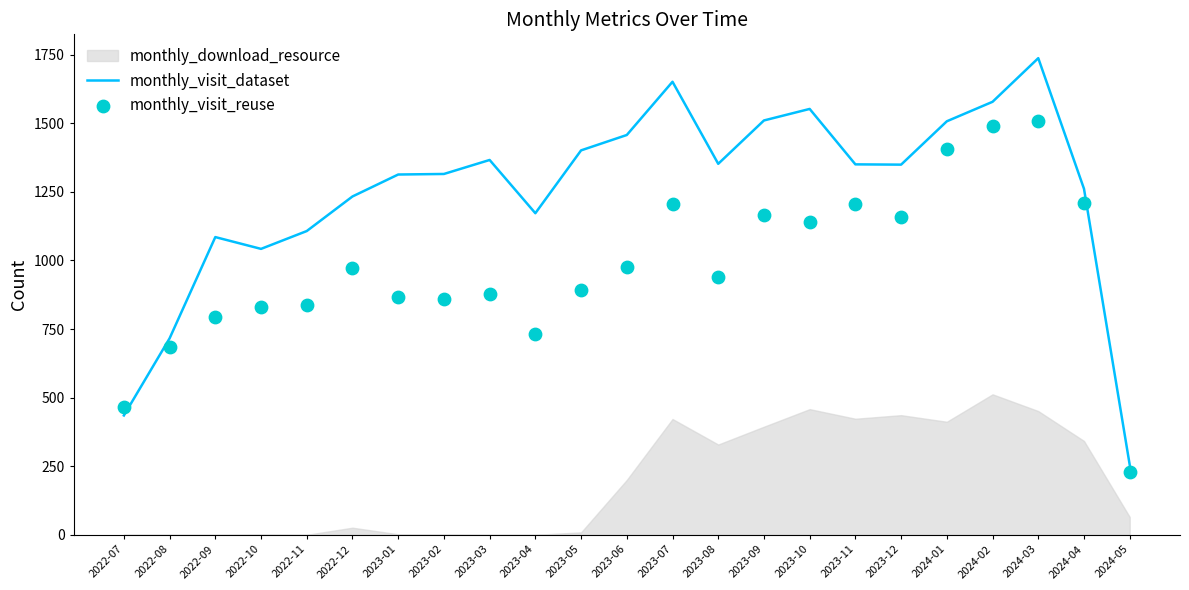

Which series contains the highest Y value?

monthly_visit_dataset